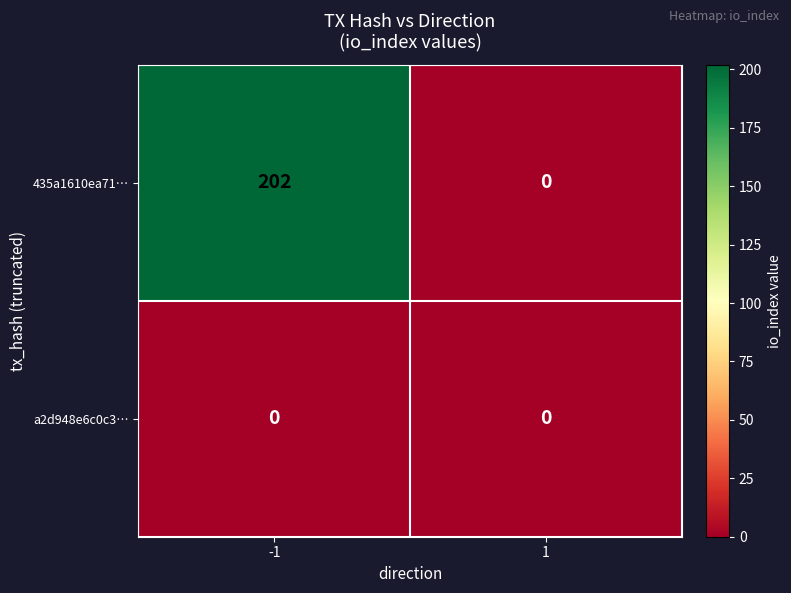

Is the value of 435a1610ea71… at -1 greater than the value of a2d948e6c0c3… at 1?

Yes